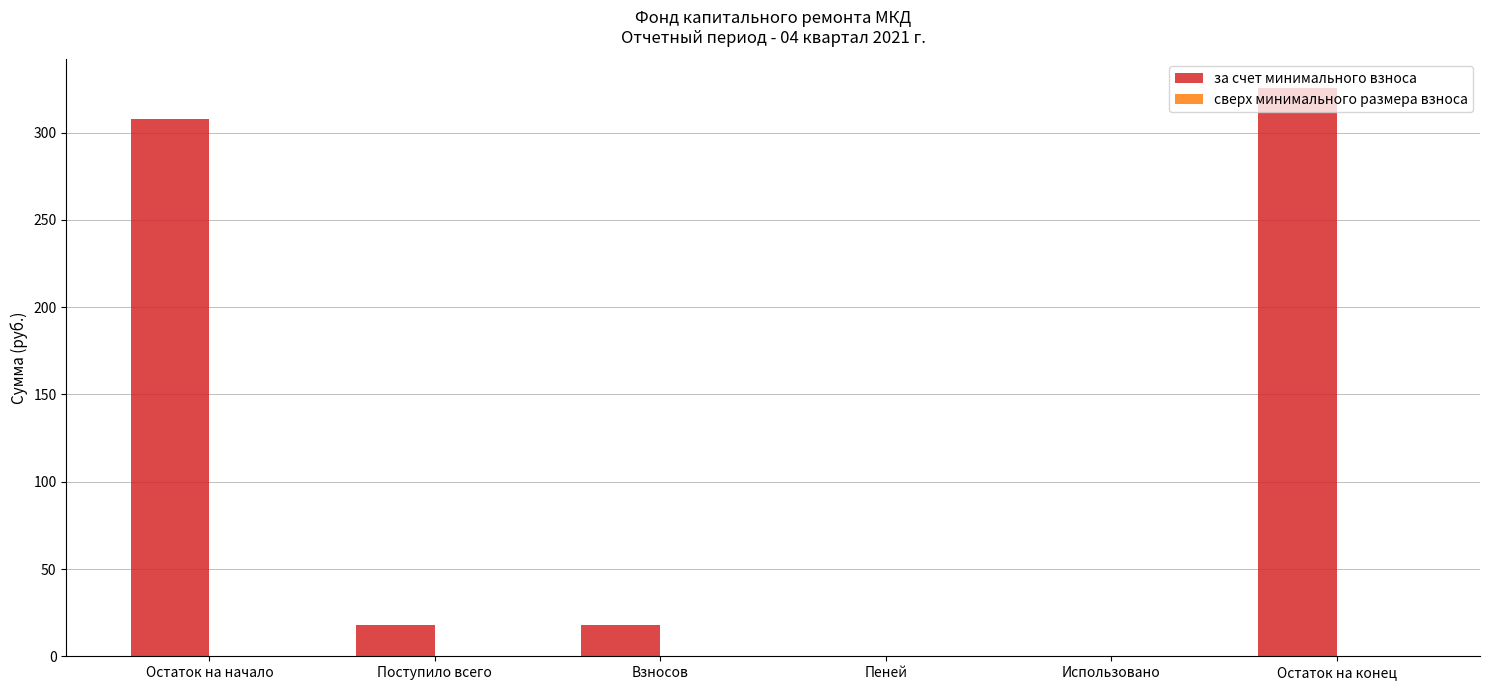

Is it true that the value at Поступило всего is 17.9?

True